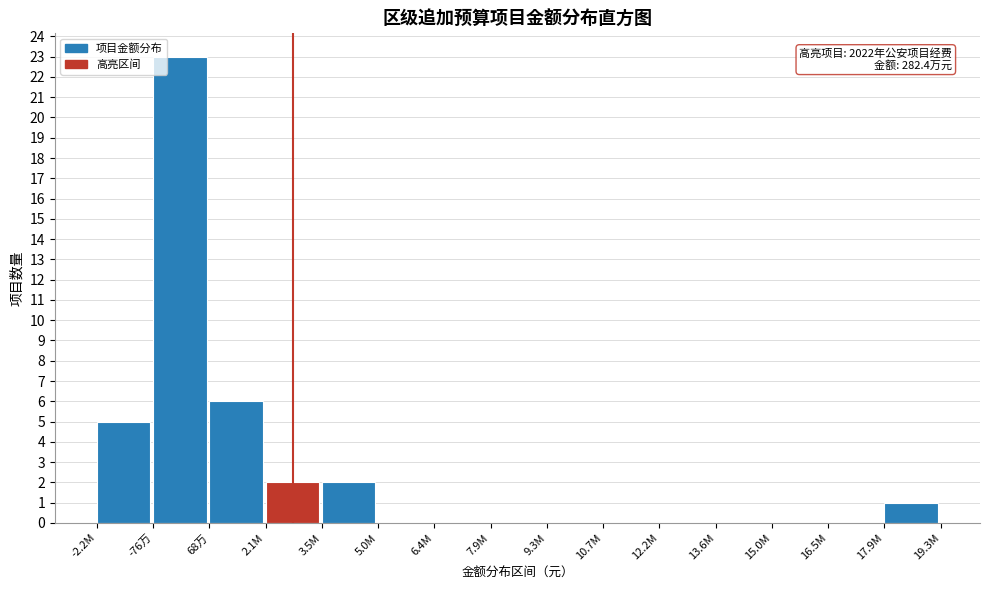

Reading right to left, list all the values displayed in this chart.

17.9M=1	16.5M=0	15.0M=0	13.6M=0	12.2M=0	10.7M=0	9.3M=0	7.9M=0	6.4M=0	5.0M=0	3.5M=2	2.1M=2	68万=6	-76万=23	-2.2M=5